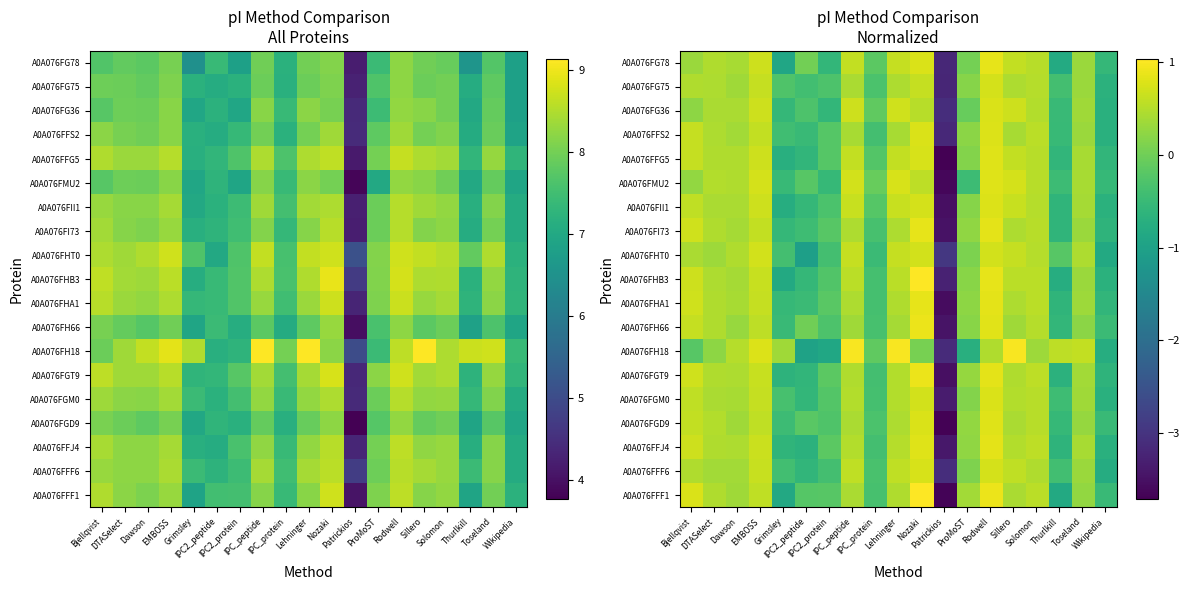

Which label corresponds to the smallest value in the chart?

Patrickios